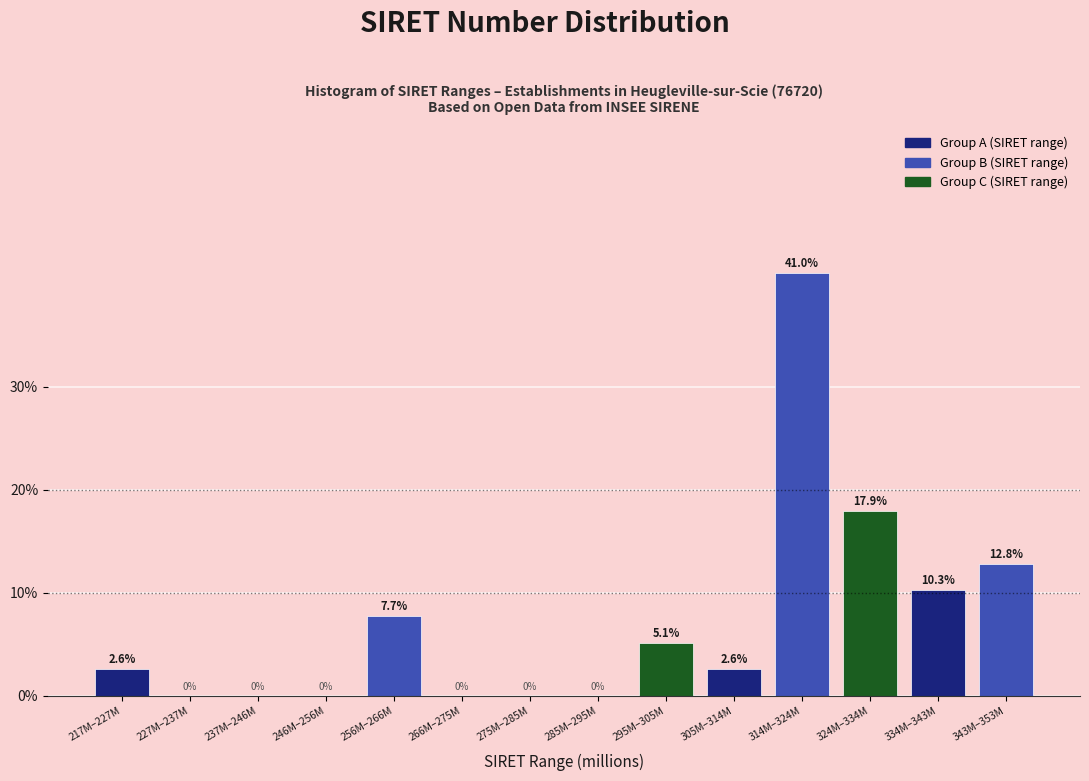

What is the change in value from 275M–285M to 305M–314M?

+2.6